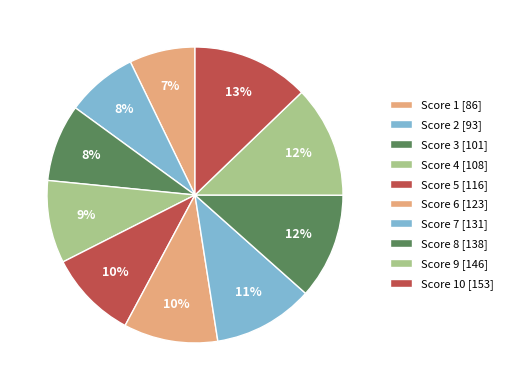

How many slices are in this pie chart?

10